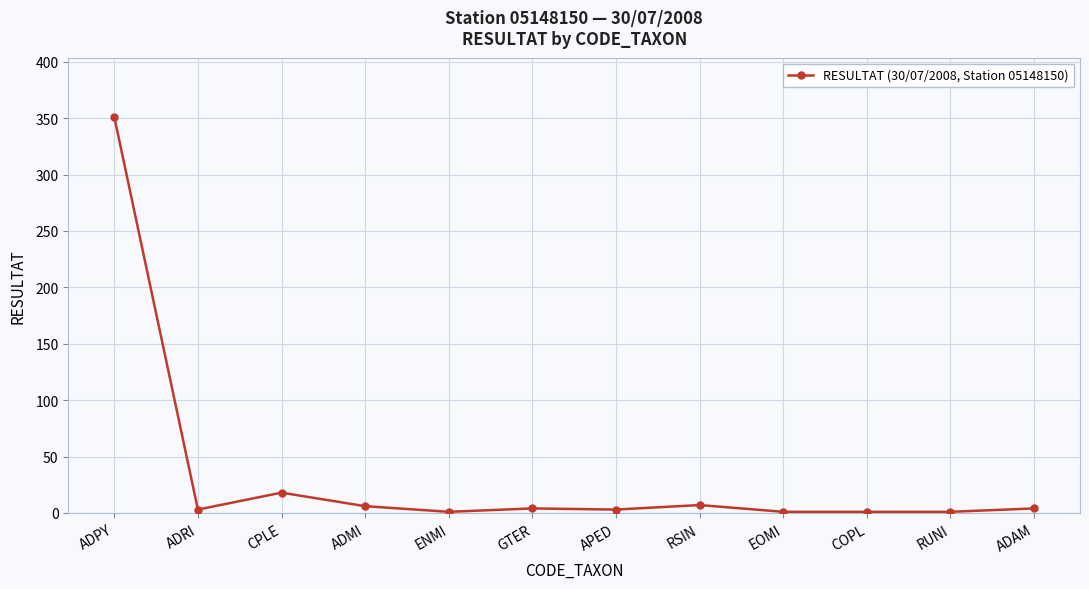

The chart shows a value of 7 at RSIN. True or false?

True